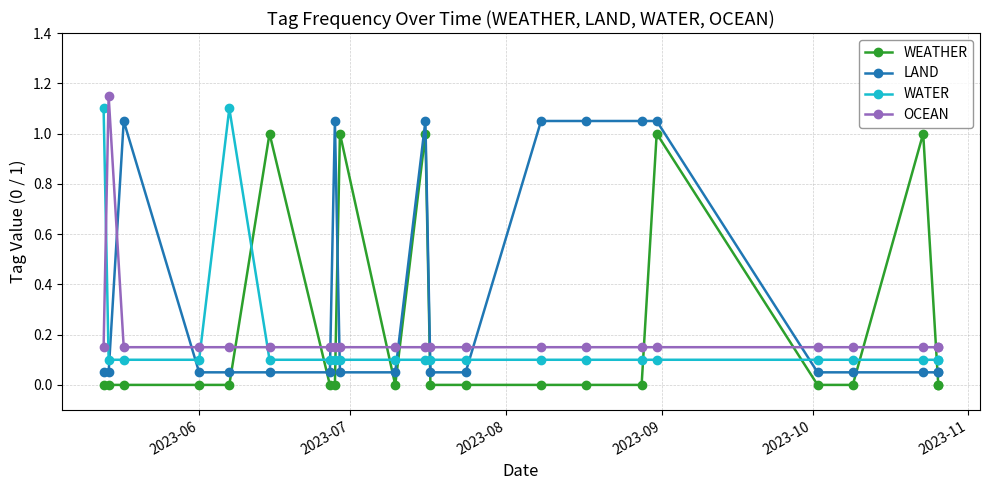

Which category has the lowest value in the WATER series?

2023-07